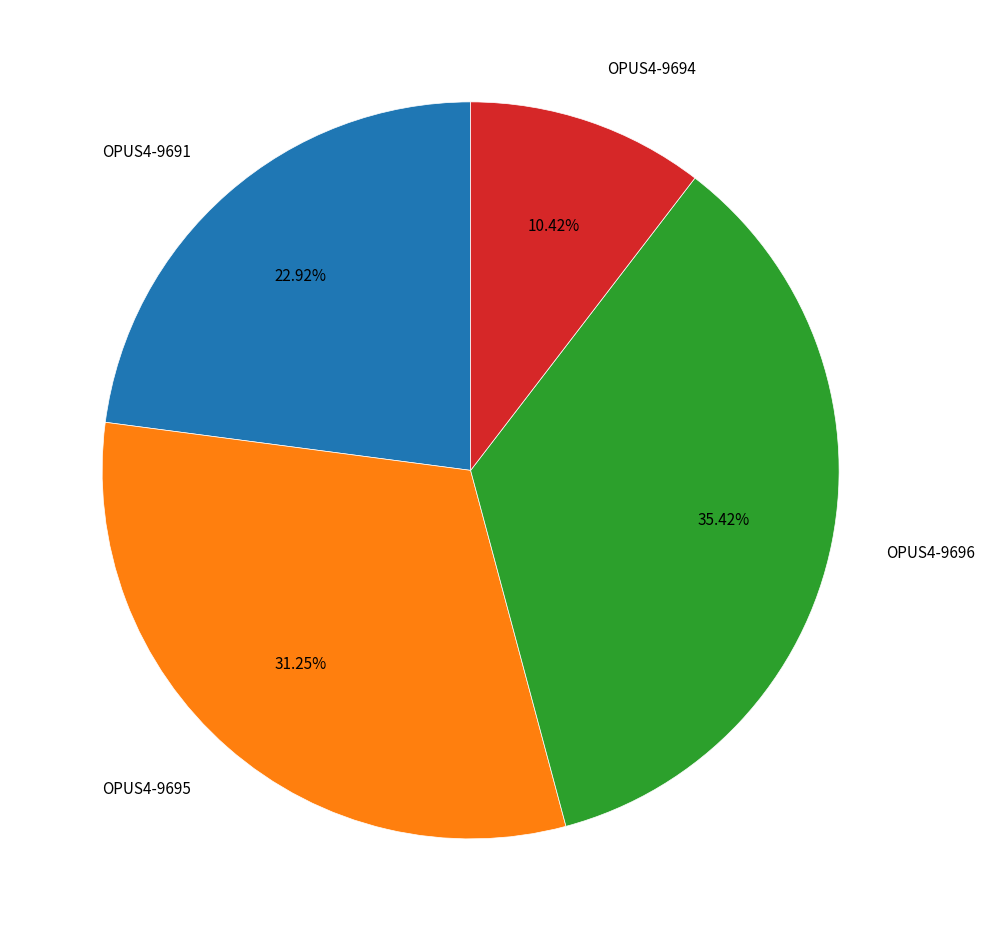

Count the number of slices in the pie.

4